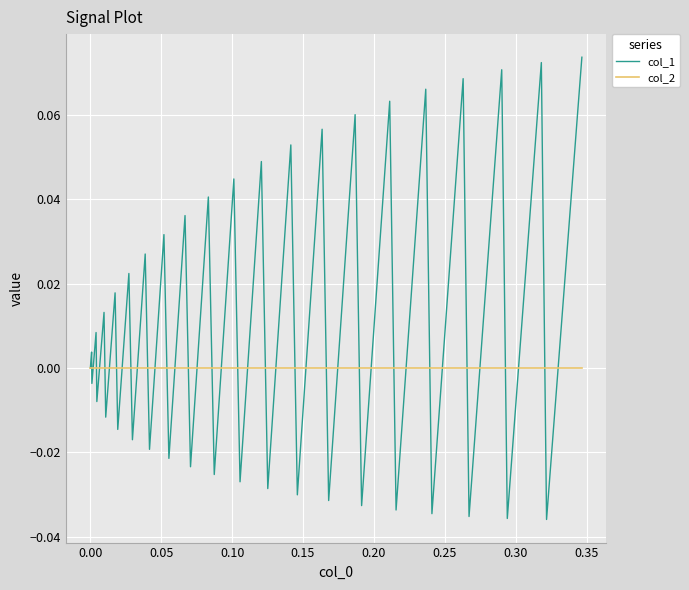

Which series has the largest range (max minus min)?

col_1